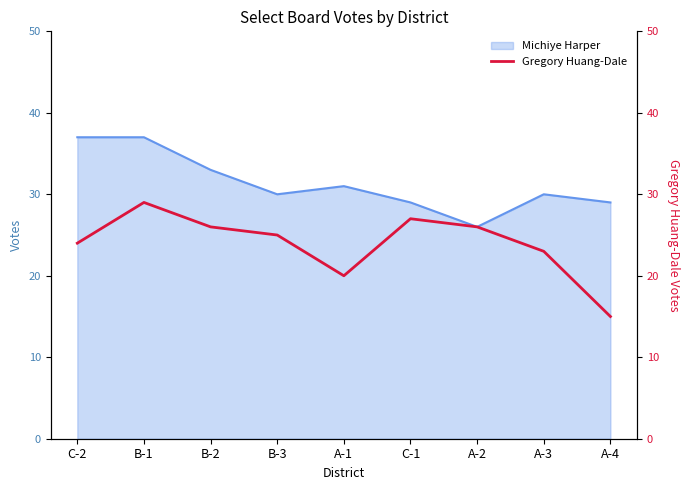

How many data points are less than 25?

4